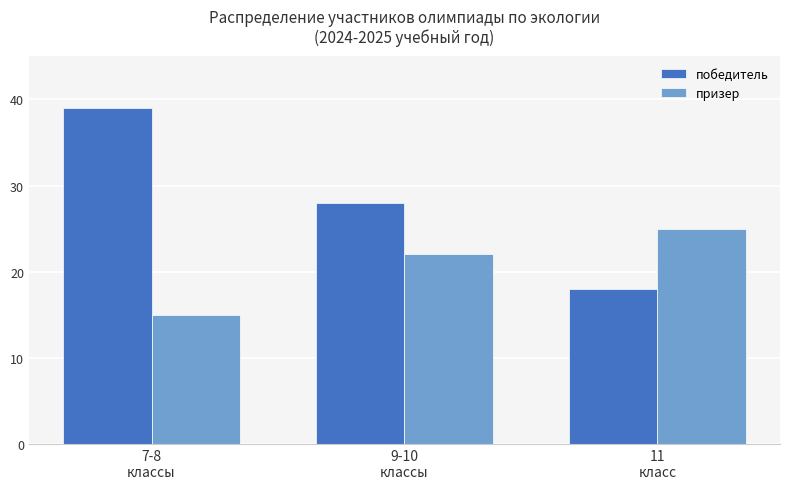

Read the победитель value at 7-8
классы, to the nearest 5.

40